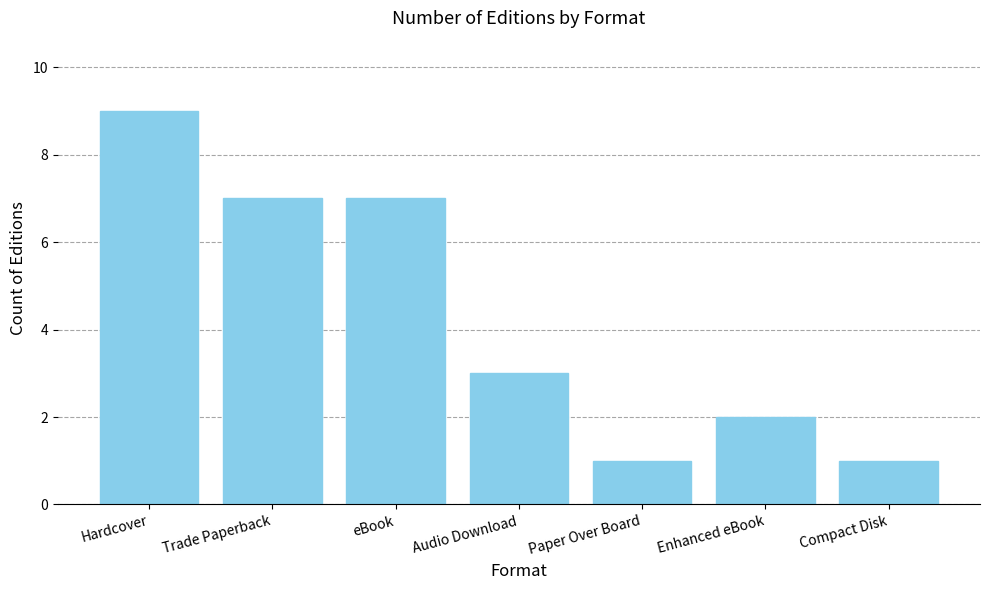

At which category does the chart reach its peak across all series?

Hardcover